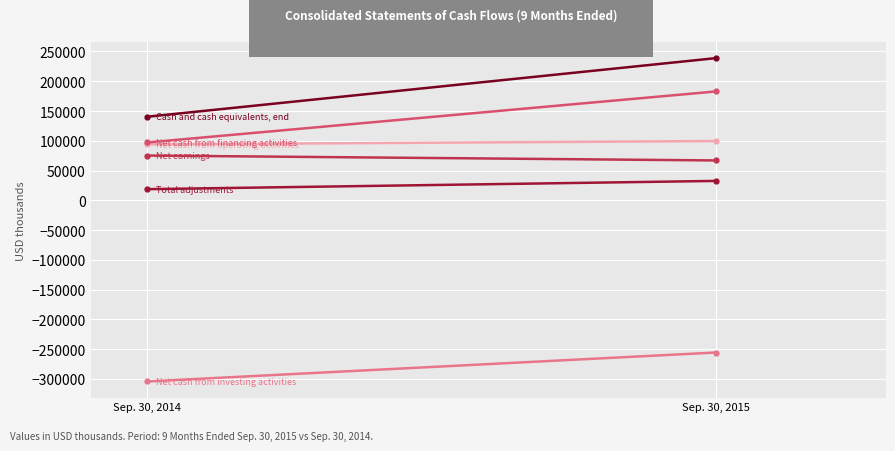

Which category has the lowest value in the Net cash from investing activities series?

Sep. 30, 2014